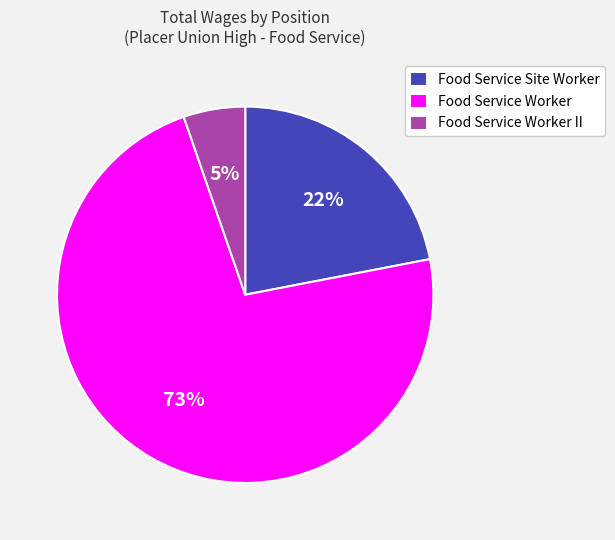

Rank the categories by value from highest to lowest.

Food Service Worker, Food Service Site Worker, Food Service Worker II